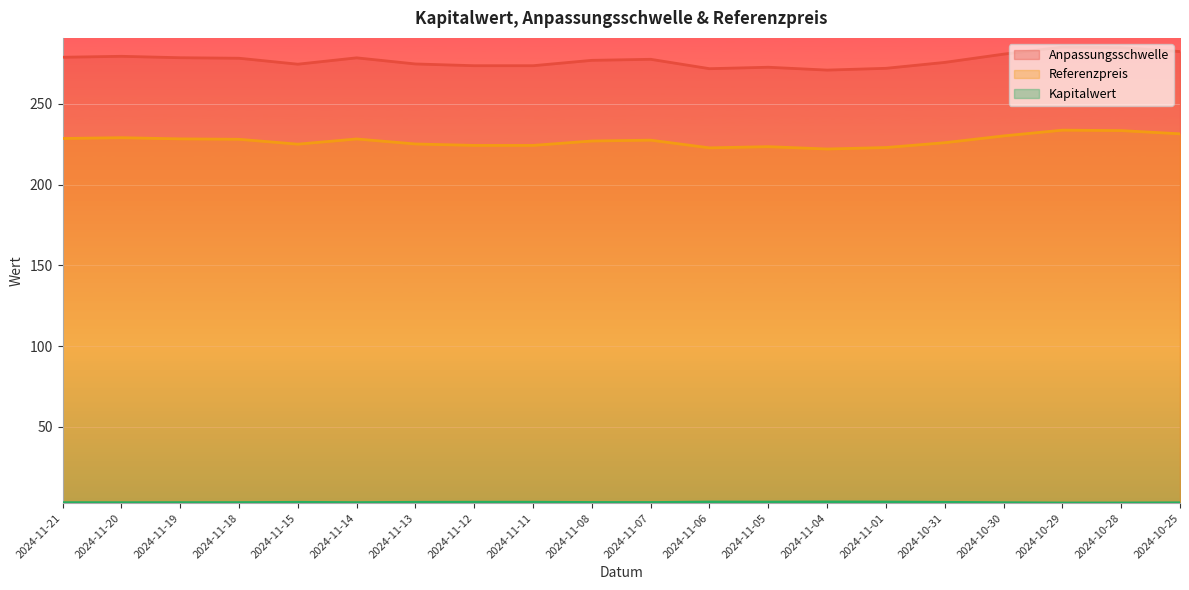

Between 2024-11-19 and 2024-11-06, which is larger?

2024-11-19